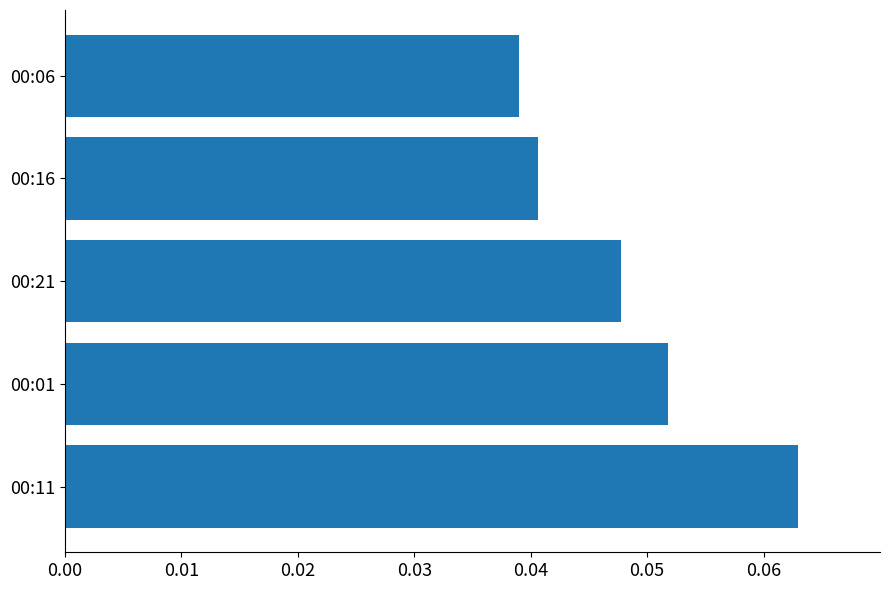

Which category has the lowest value across all series?

00:06